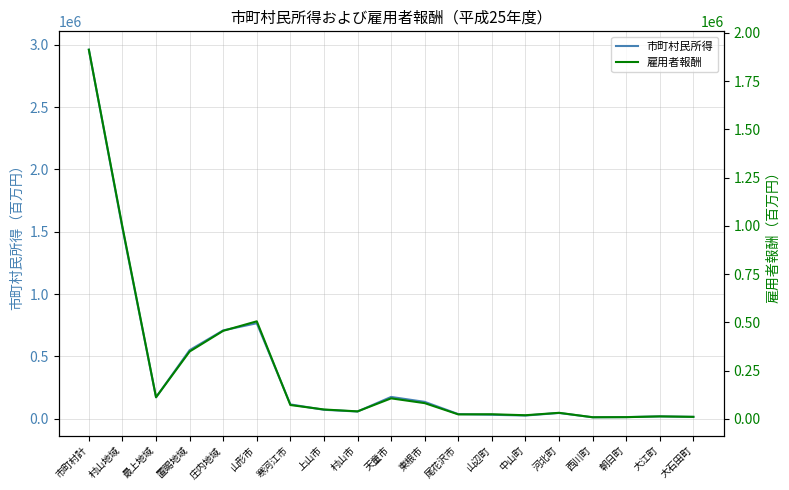

Reading left to right, extract all data points from this chart.

市町村民所得: 2960452	1528138	172262	550727	709325	766497	115575	72295	58389	175392	135848	37625	32316	26199	46742	12448	13790	19438	15585
雇用者報酬: 1912637	994442	112454	349282	456459	505678	72010	48899	39134	106580	81806	23550	24241	19131	31671	8685	9171	13110	10777